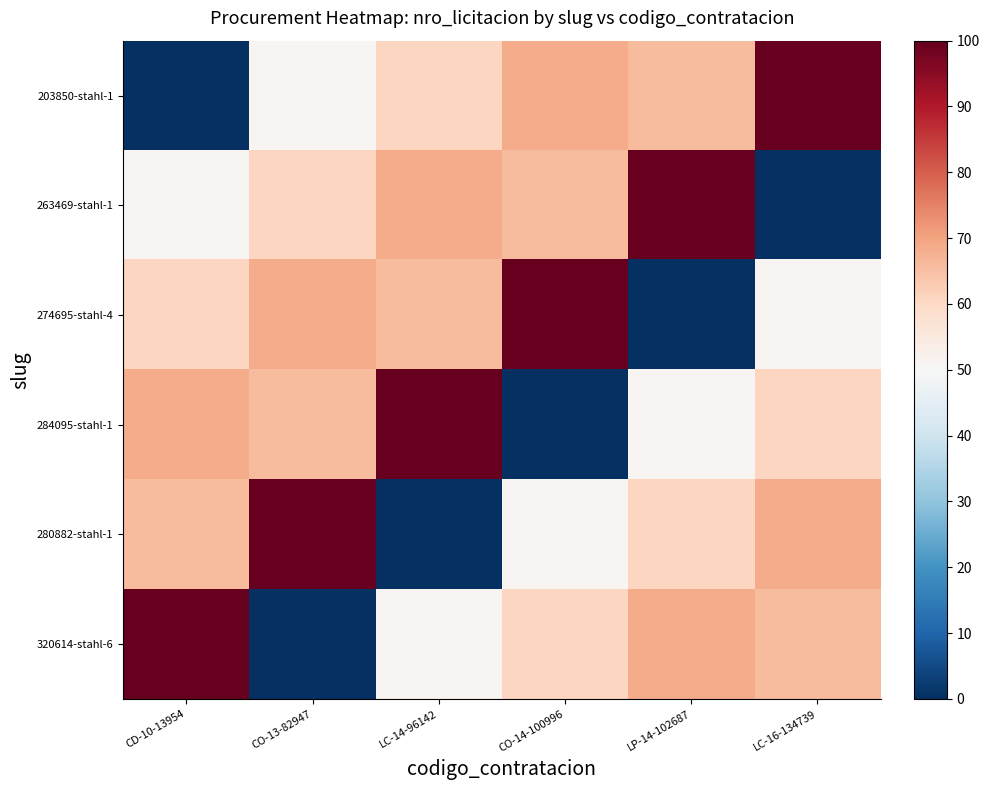

Reading left to right, transcribe all the data shown in this chart.

203850-stahl-1: CD-10-13954=0.0	CO-13-82947=51.1	LC-14-96142=60.7	CO-14-100996=68.7	LP-14-102687=66.0	LC-16-134739=100.0
263469-stahl-1: CD-10-13954=51.1	CO-13-82947=60.7	LC-14-96142=68.7	CO-14-100996=66.0	LP-14-102687=100.0	LC-16-134739=0.0
274695-stahl-4: CD-10-13954=60.7	CO-13-82947=68.7	LC-14-96142=66.0	CO-14-100996=100.0	LP-14-102687=0.0	LC-16-134739=51.1
284095-stahl-1: CD-10-13954=68.7	CO-13-82947=66.0	LC-14-96142=100.0	CO-14-100996=0.0	LP-14-102687=51.1	LC-16-134739=60.7
280882-stahl-1: CD-10-13954=66.0	CO-13-82947=100.0	LC-14-96142=0.0	CO-14-100996=51.1	LP-14-102687=60.7	LC-16-134739=68.7
320614-stahl-6: CD-10-13954=100.0	CO-13-82947=0.0	LC-14-96142=51.1	CO-14-100996=60.7	LP-14-102687=68.7	LC-16-134739=66.0